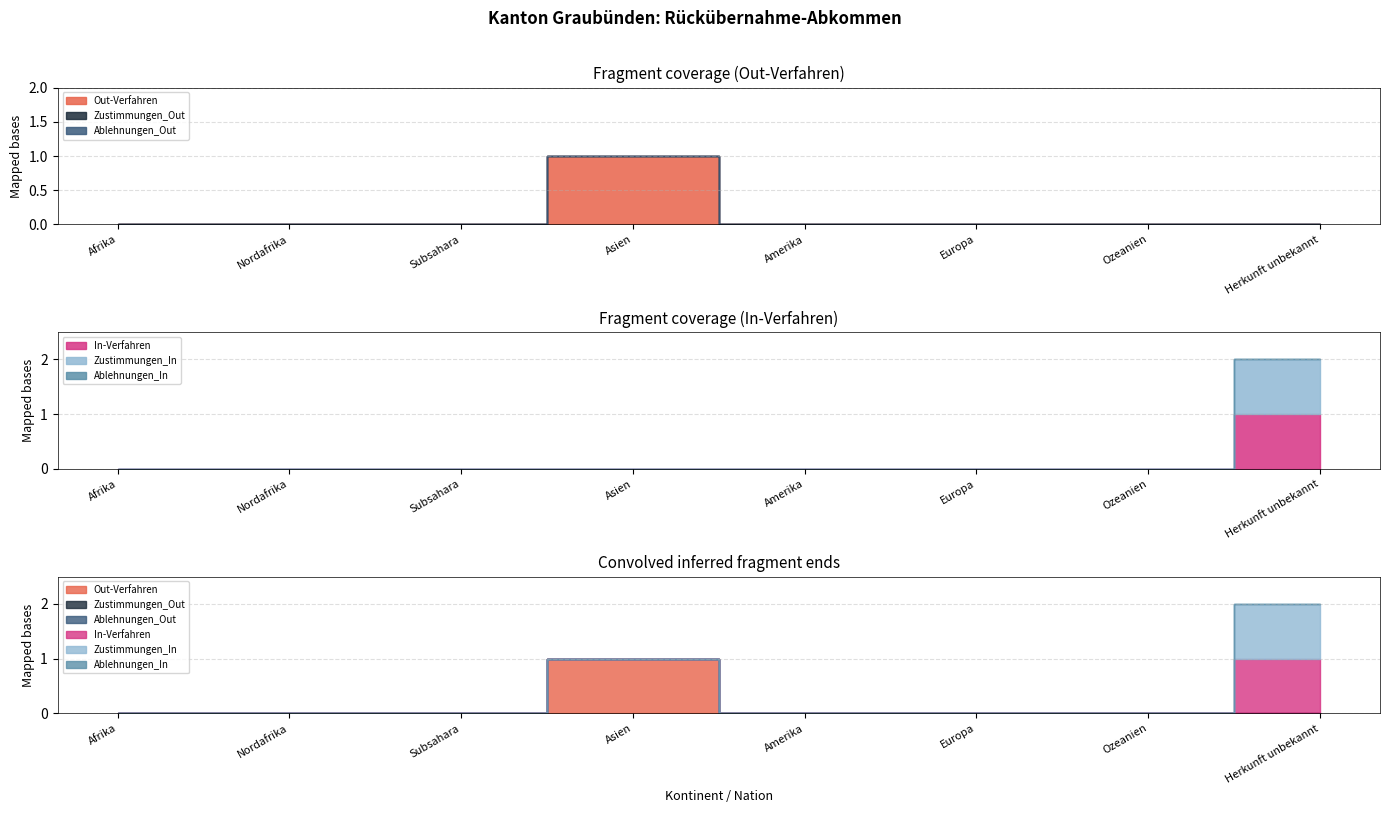

Where is Out-Verfahren nearest to the value 0?

Afrika